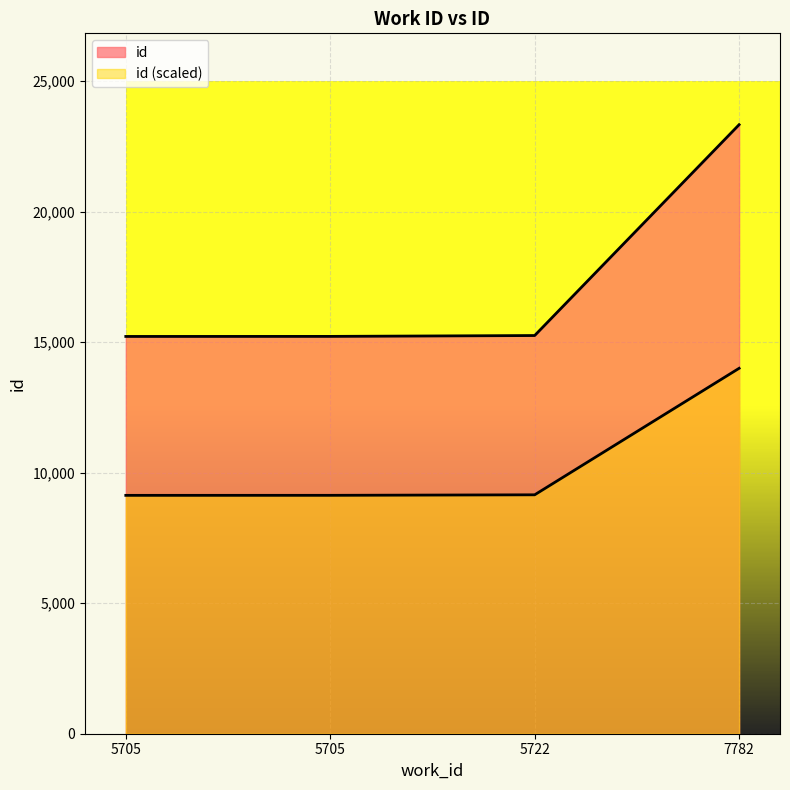

What is the sum of all values?

69016